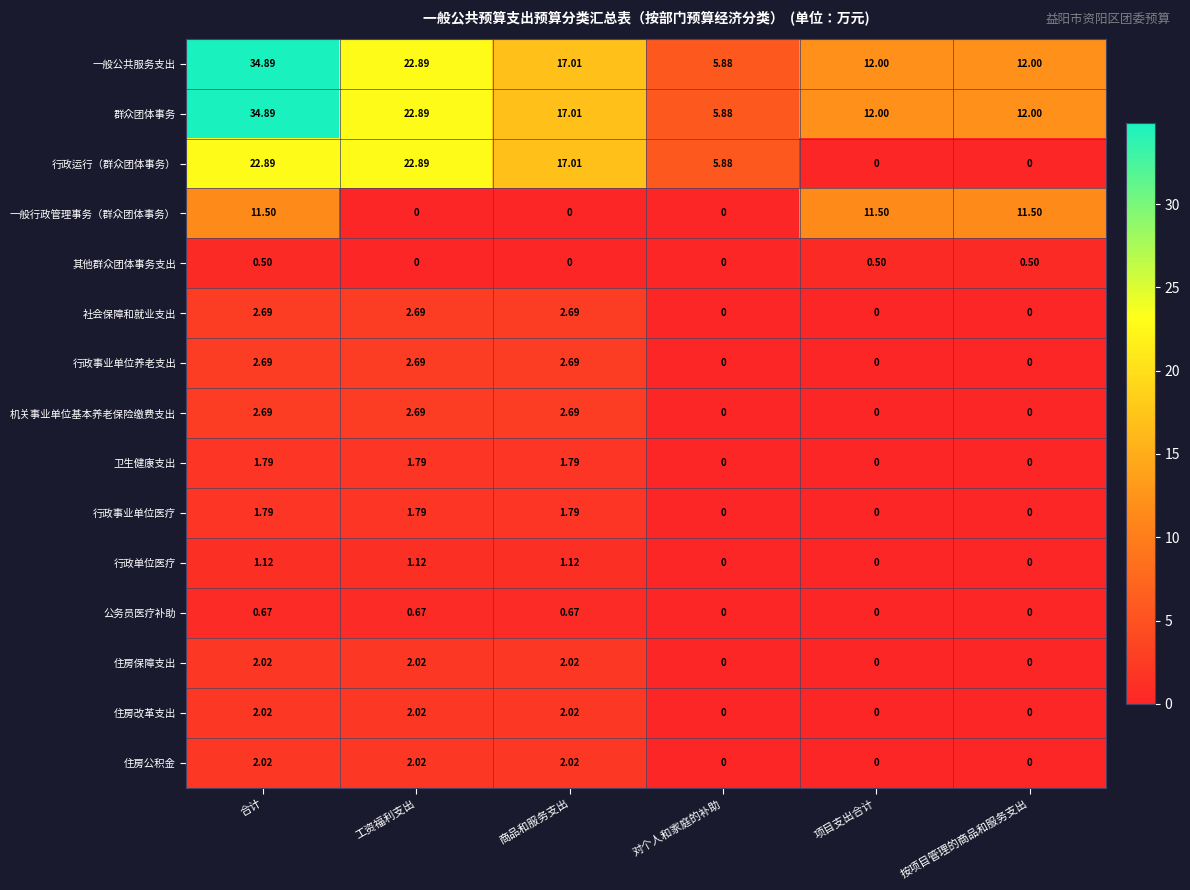

Is the value of 群众团体事务 at 对个人和家庭的补助 greater than the value of 行政运行（群众团体事务） at 商品和服务支出?

No